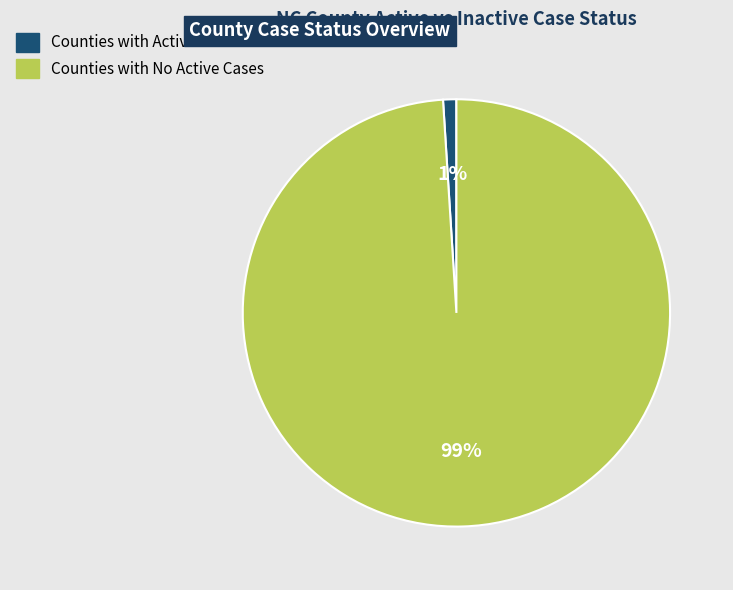

Is there a majority slice in this chart?

Yes